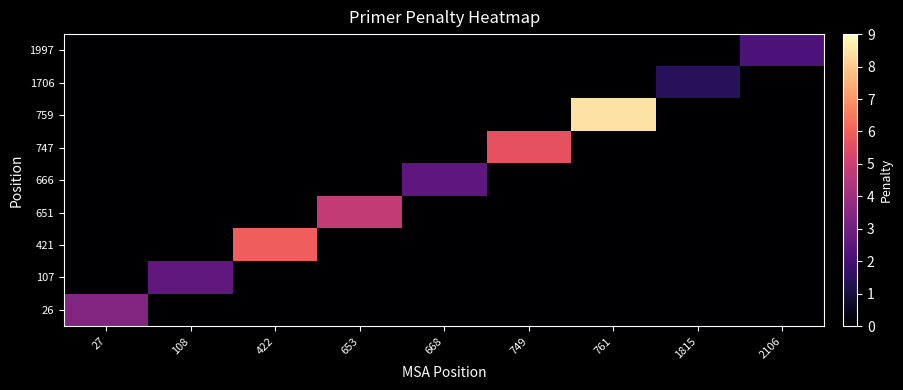

Which category has the highest value across all series?

761